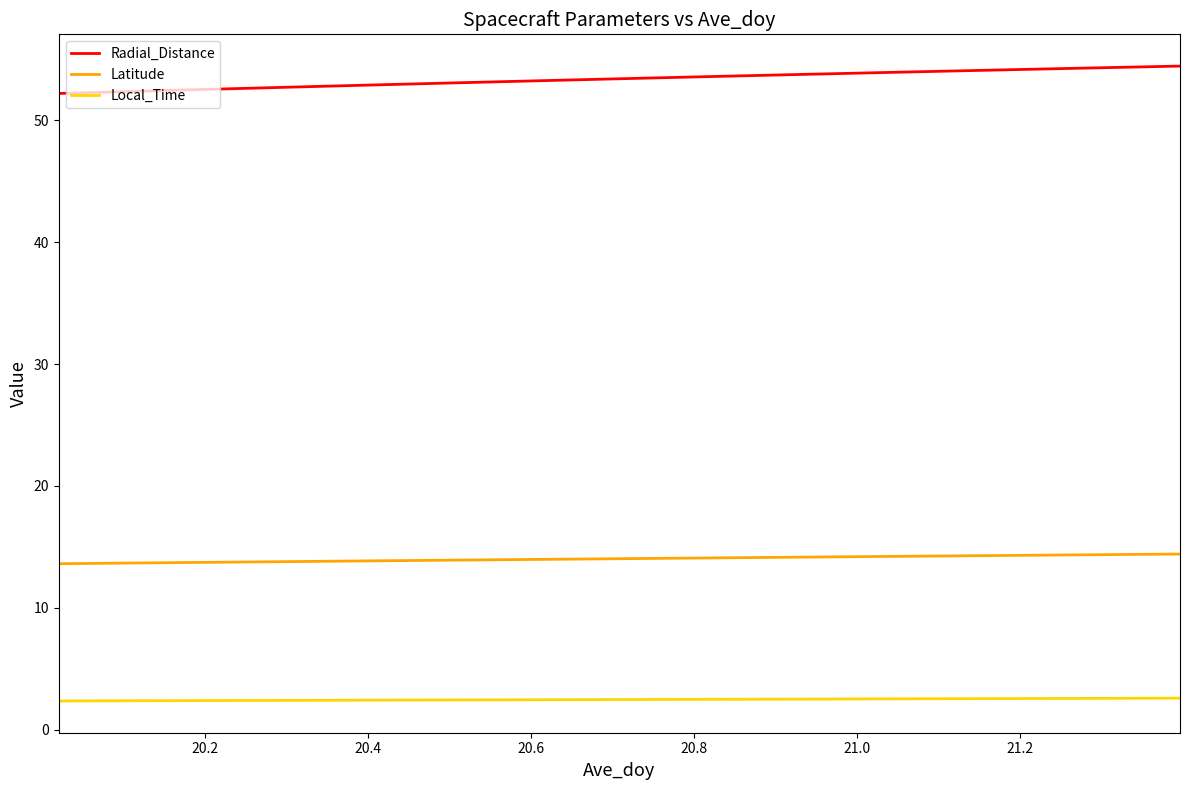

List the series in order of their overall mean, highest first.

Radial_Distance, Latitude, Local_Time